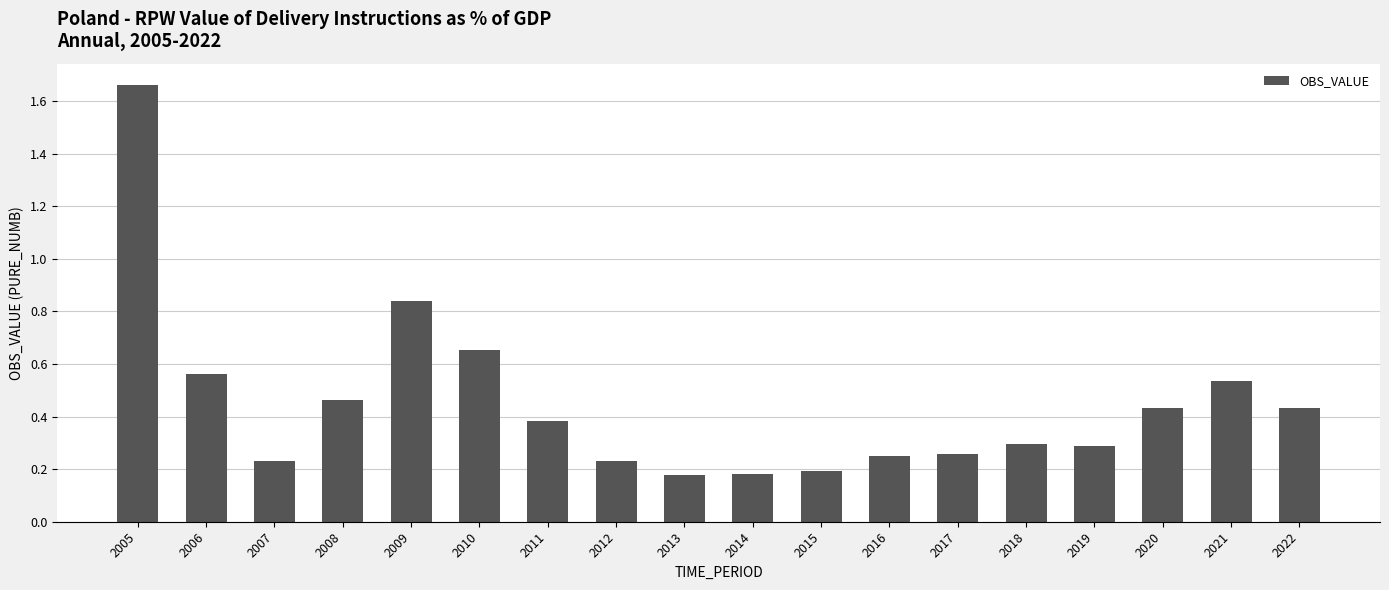

What is the change in value from 2007 to 2022?

+0.2